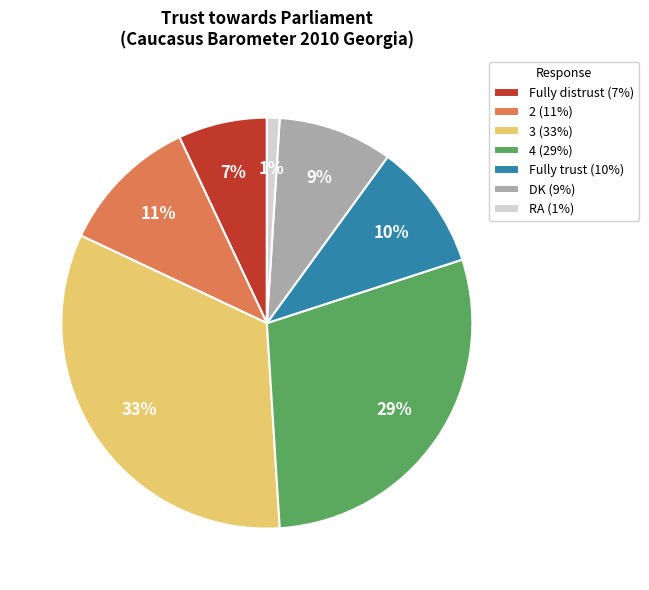

The 4 slice represents 19% of the pie. True or false?

False